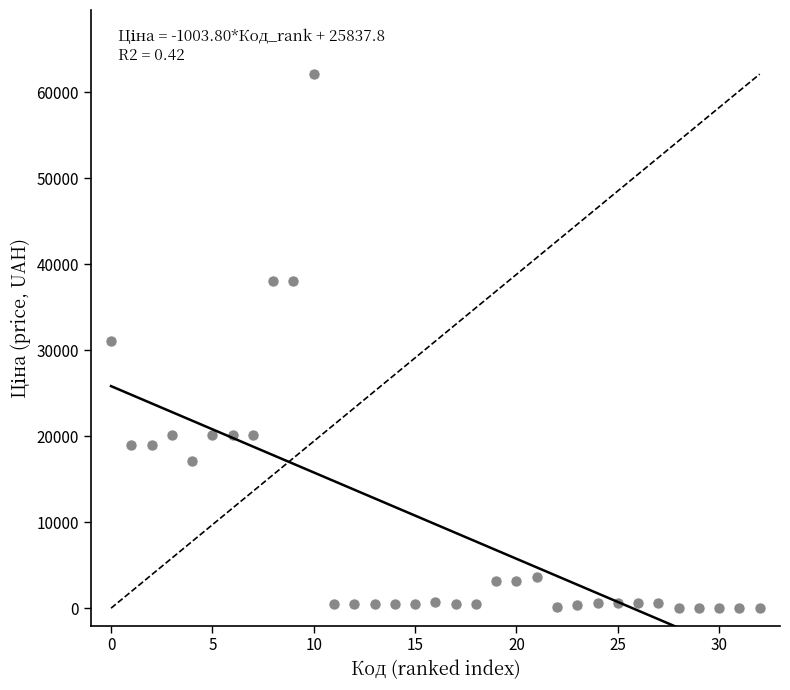

What is the range of Y values (max minus min)?

62100.7